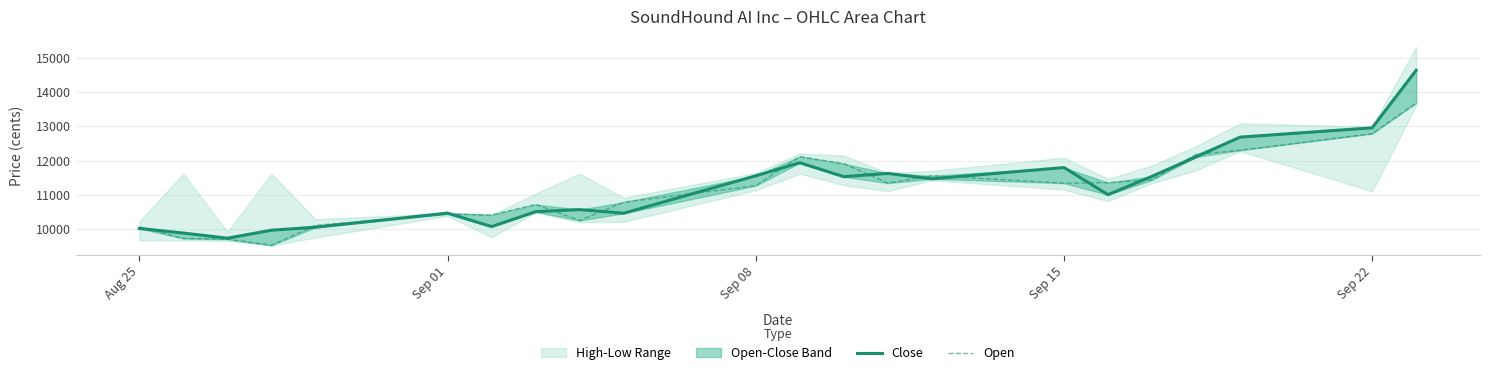

How many values in the Close series exceed 11472?

10